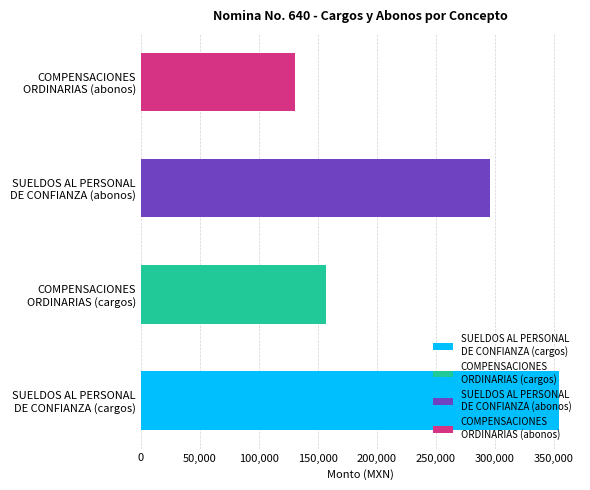

Which series has the largest range (max minus min)?

cargos